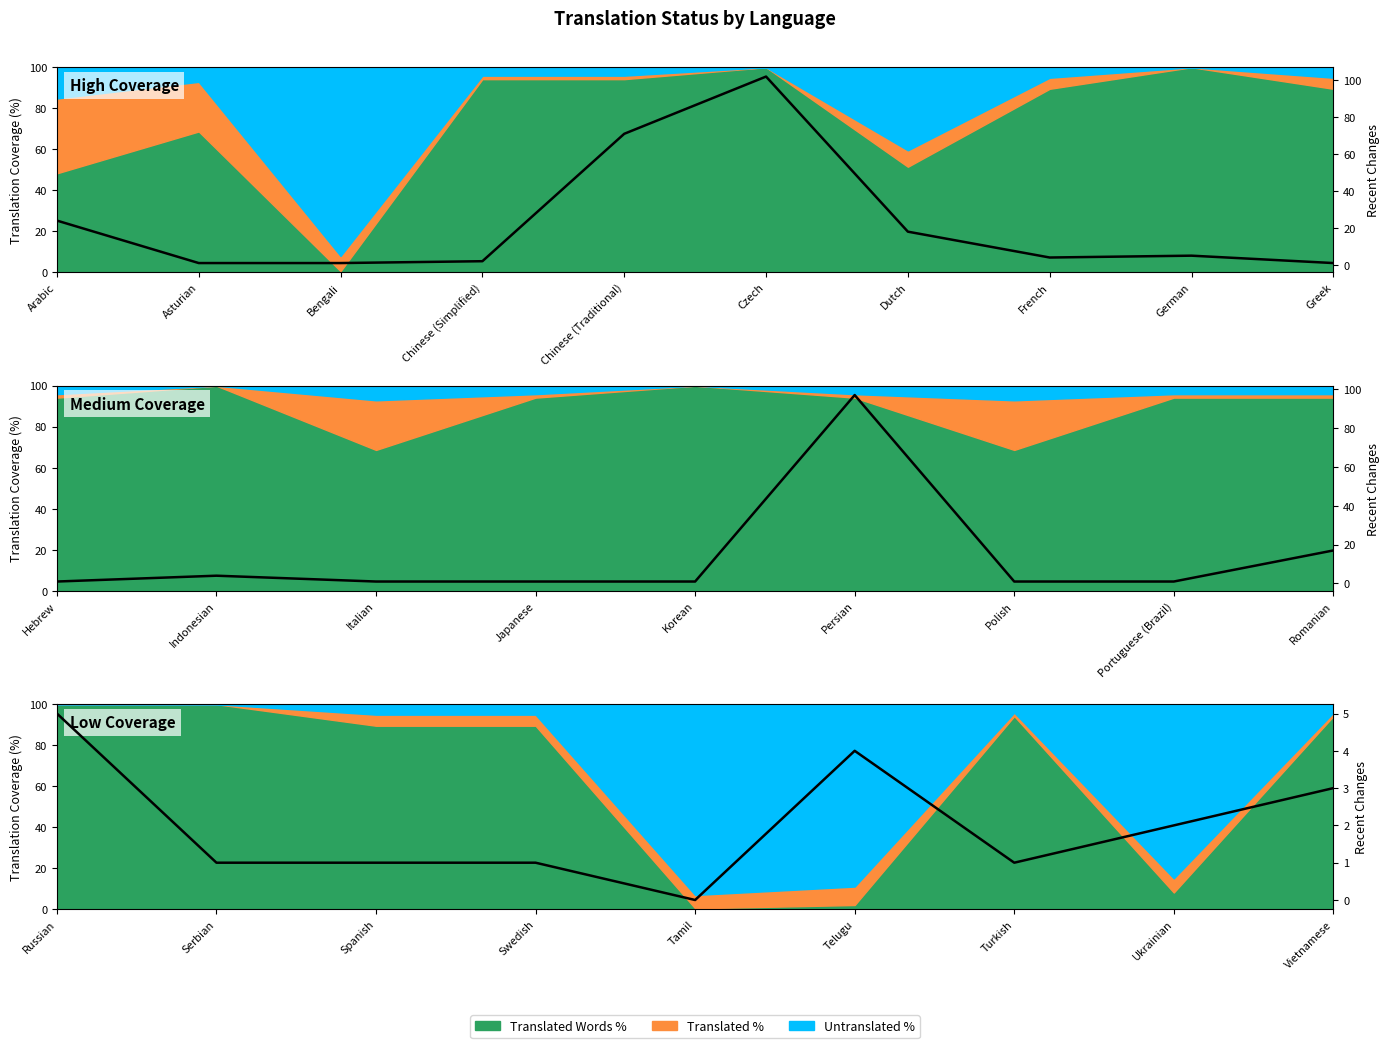

Does the chart display data point markers on the line(s)?

No